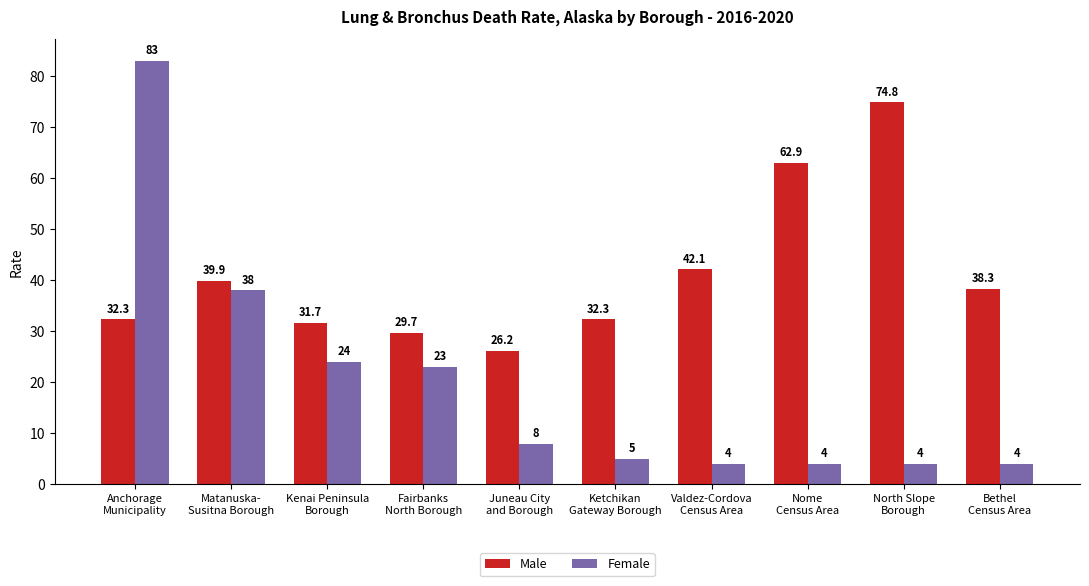

At which category does the chart reach its peak across all series?

Anchorage
Municipality